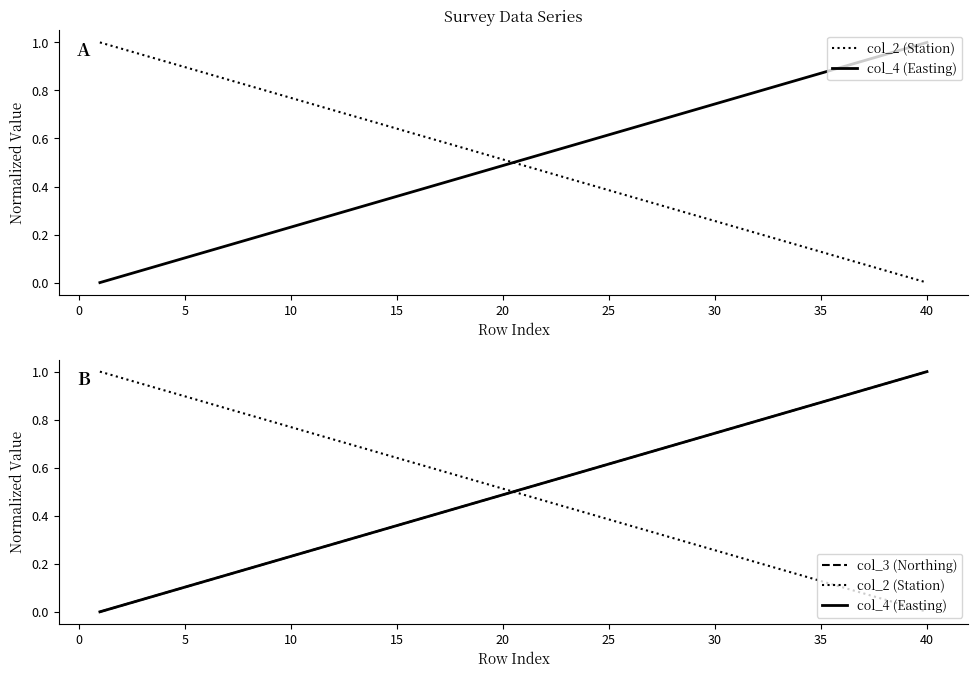

True or false: col_2 (Station) and col_3 (Northing) intersect in this chart.

True